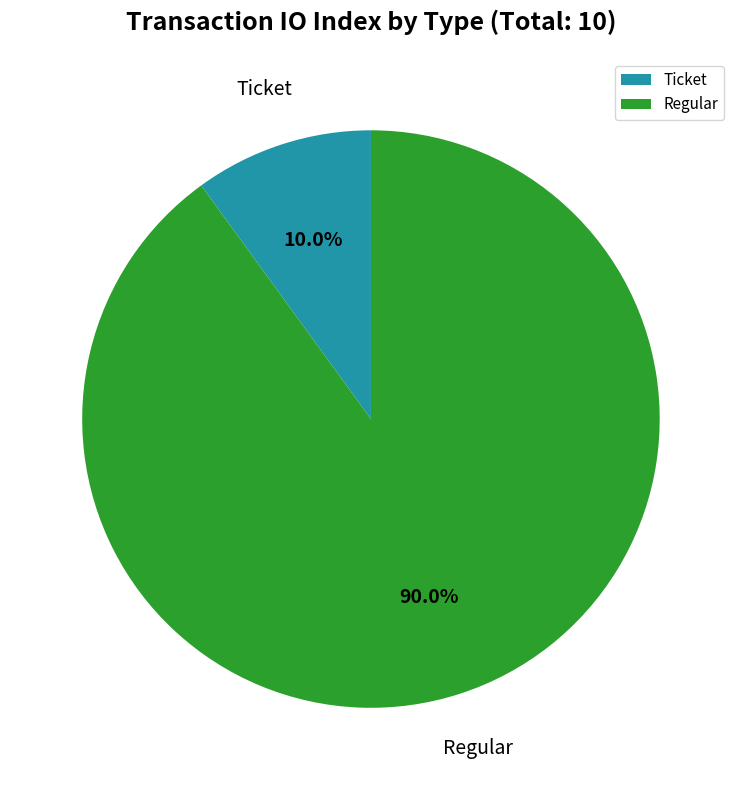

To the nearest percent, what is the difference between the largest and smallest slice percentages?

80%